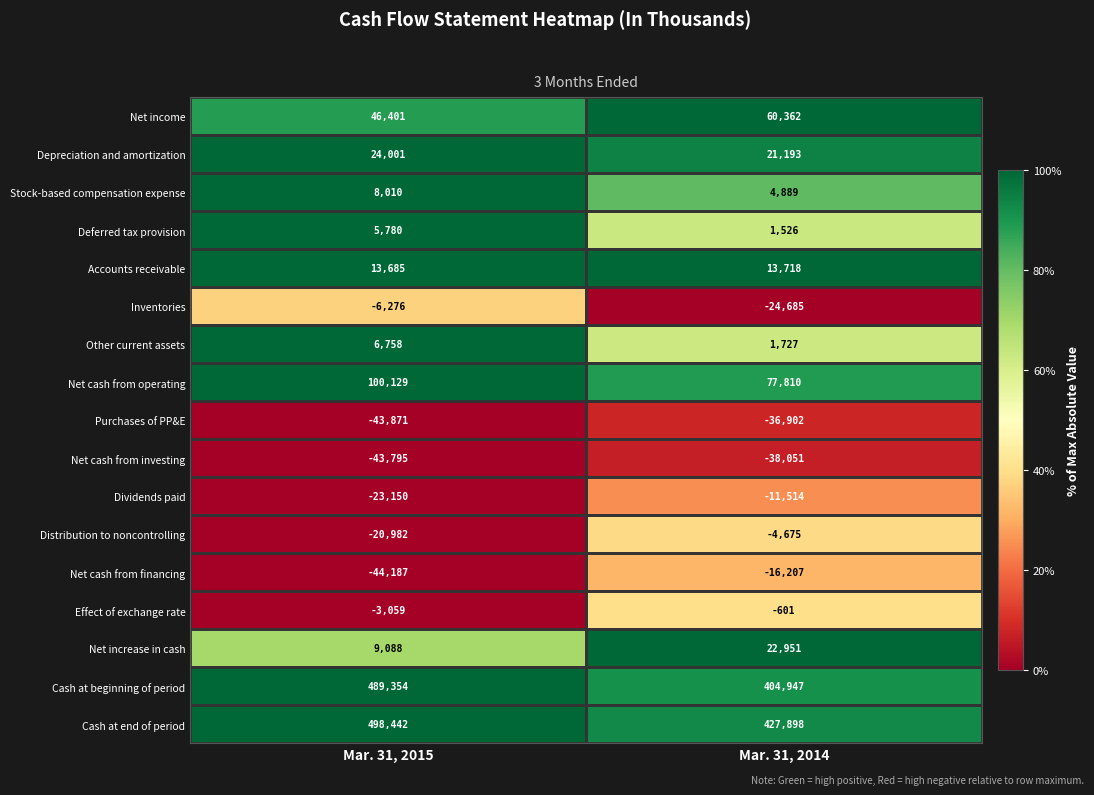

How many distinct data groups are displayed?

17